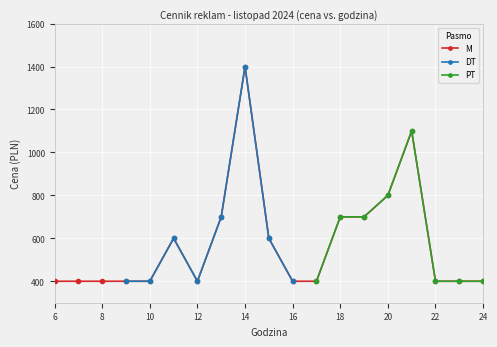

True or false: DT and M cross at least once.

False